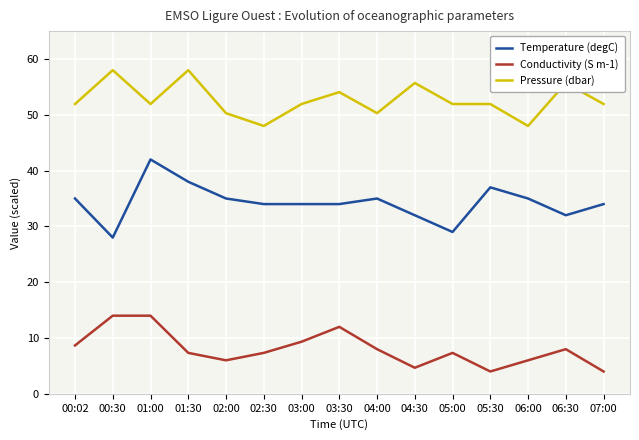

Reading left to right, list all the values displayed in this chart.

Temperature (degC): 00:02=35.0	00:30=28.0	01:00=42.0	01:30=38.0	02:00=35.0	02:30=34.0	03:00=34.0	03:30=34.0	04:00=35.0	04:30=32.0	05:00=29.0	05:30=37.0	06:00=35.0	06:30=32.0	07:00=34.0
Conductivity (S m-1): 00:02=8.7	00:30=14.0	01:00=14.0	01:30=7.3	02:00=6.0	02:30=7.3	03:00=9.3	03:30=12.0	04:00=8.0	04:30=4.7	05:00=7.3	05:30=4.0	06:00=6.0	06:30=8.0	07:00=4.0
Pressure (dbar): 00:02=51.9	00:30=58.0	01:00=51.9	01:30=58.0	02:00=50.3	02:30=48.0	03:00=51.9	03:30=54.1	04:00=50.3	04:30=55.7	05:00=51.9	05:30=51.9	06:00=48.0	06:30=55.7	07:00=51.9